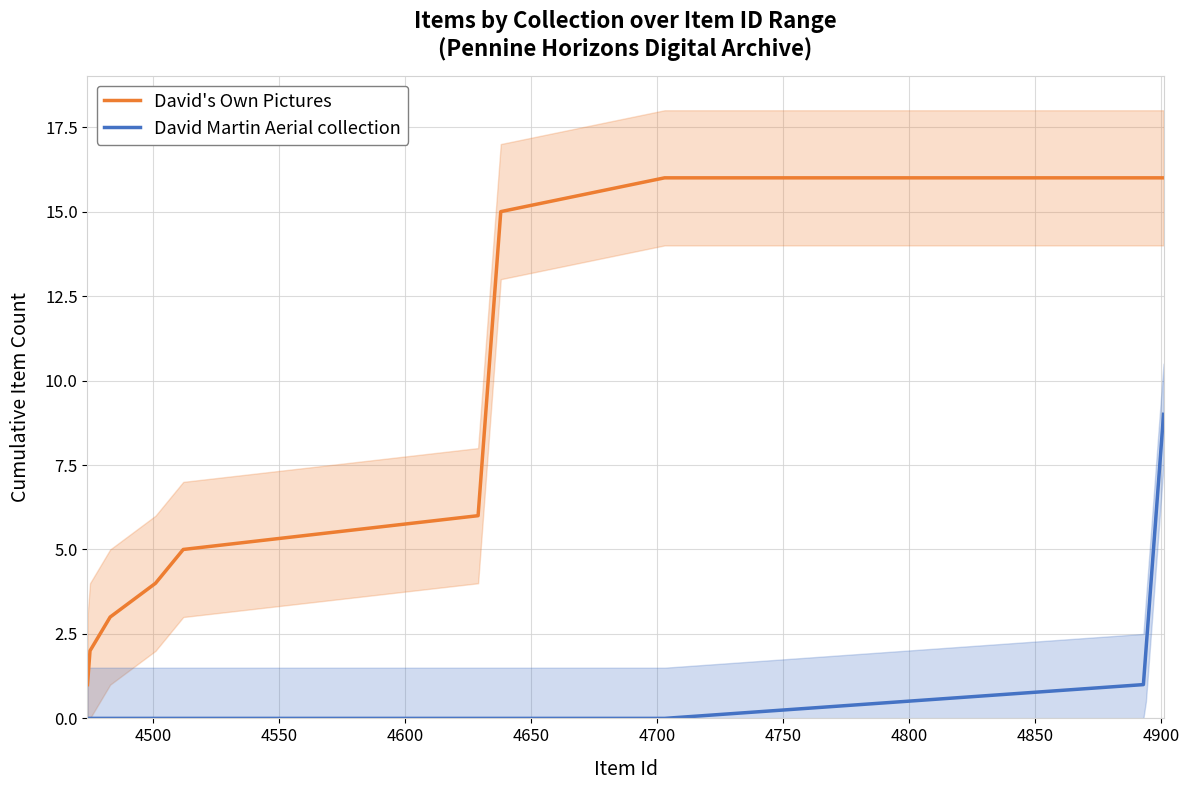

True or false: David's Own Pictures and David Martin Aerial collection intersect in this chart.

False